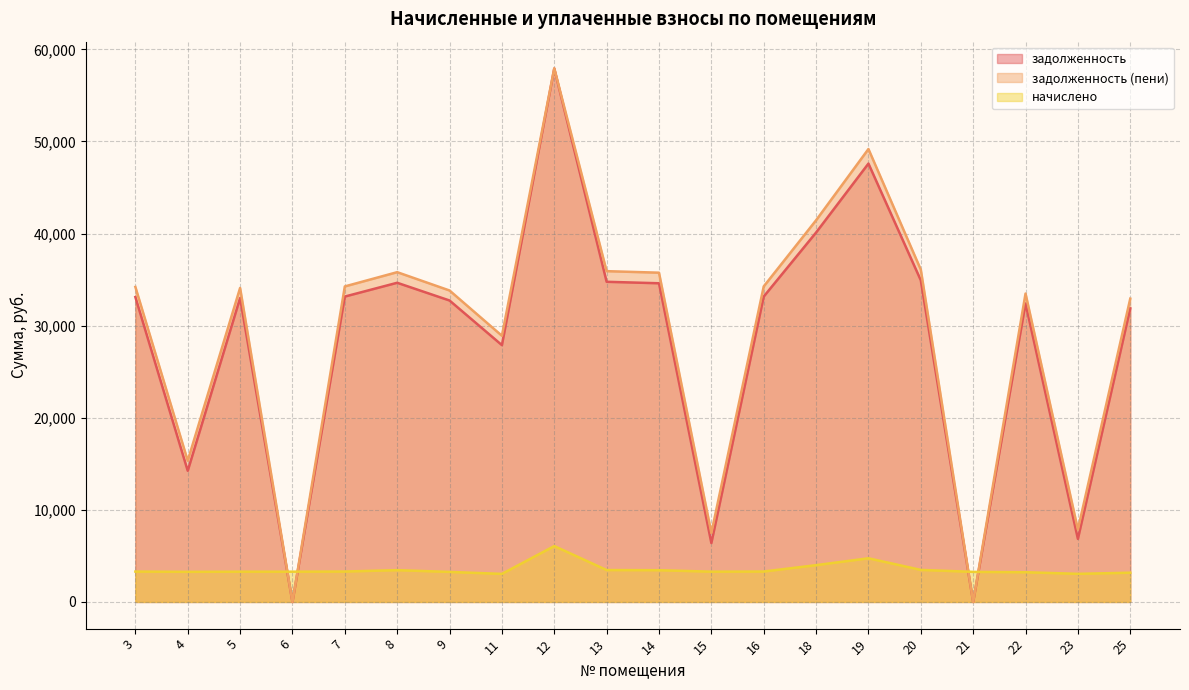

The value of начислено at 18 is 3996.0. True or false?

True